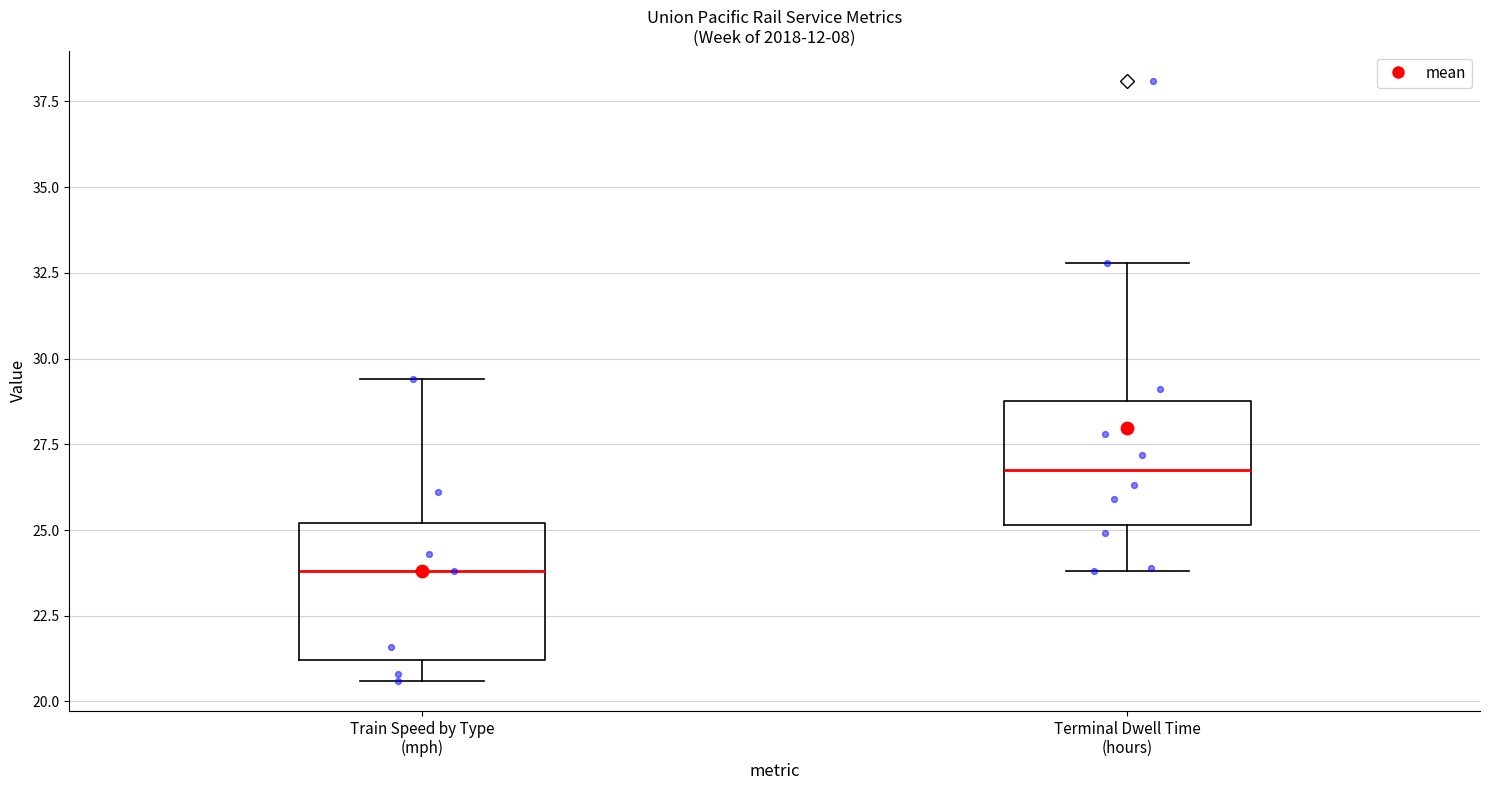

Where is the lower edge of the box for Train Speed by Type (mph) on the y-axis? The values are not printed on the chart, so give them approximately, as read against the axis.

21.0